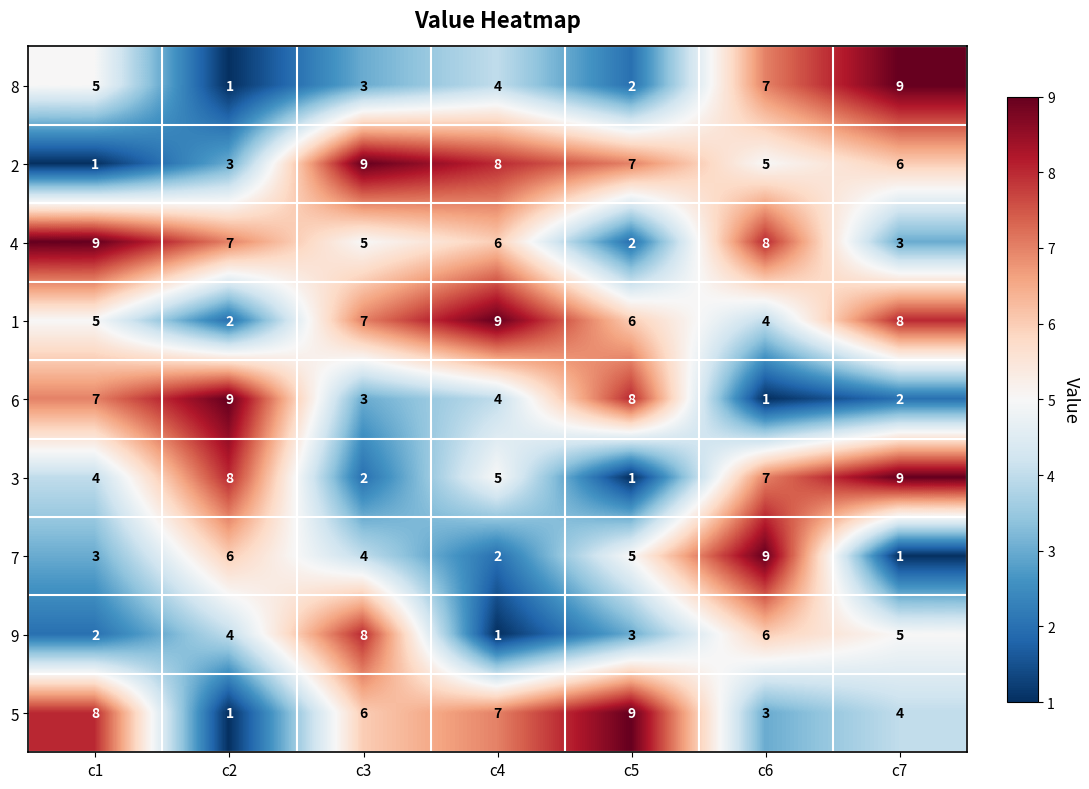

What is the maximum value for 9?

8